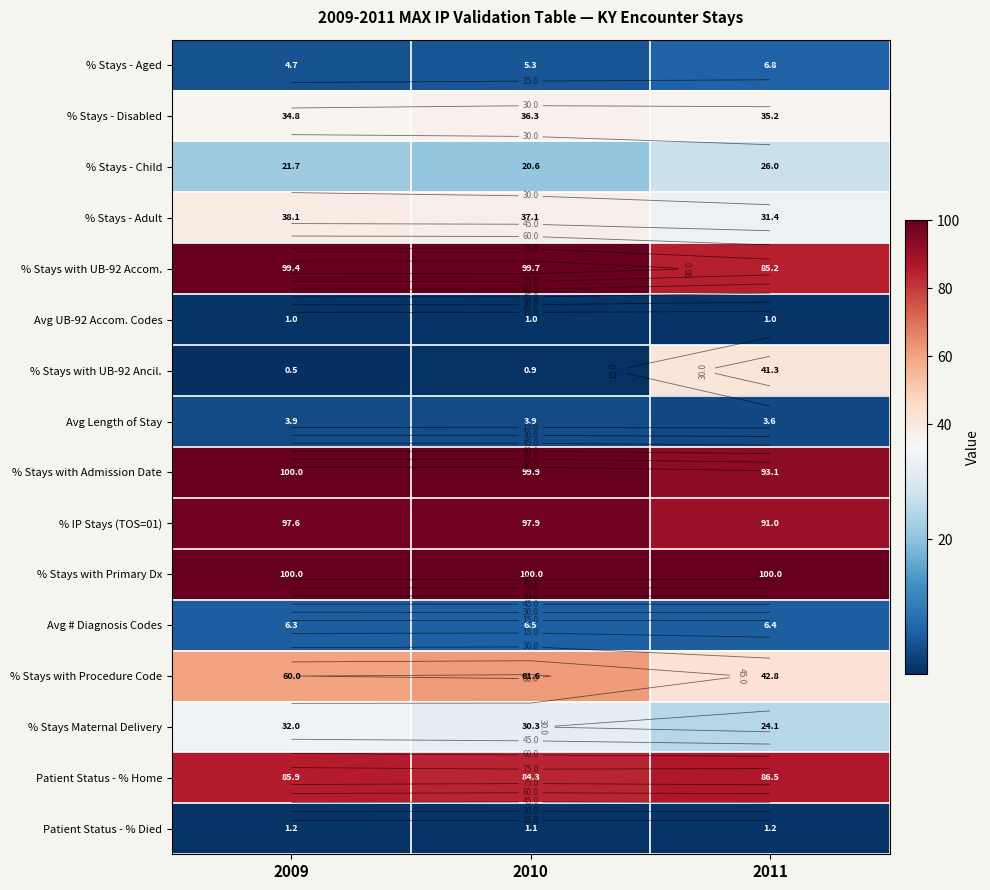

What is the difference between the % Stays - Adult values at 2009 and 2010?

1.0